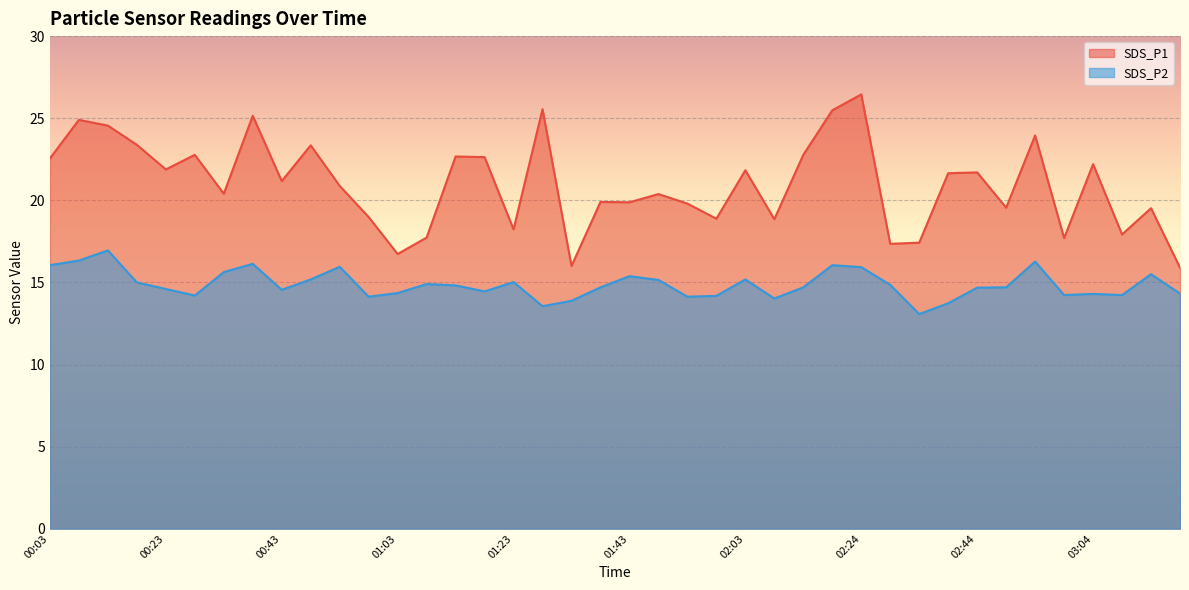

Where is the first local minimum for SDS_P2?

00:28